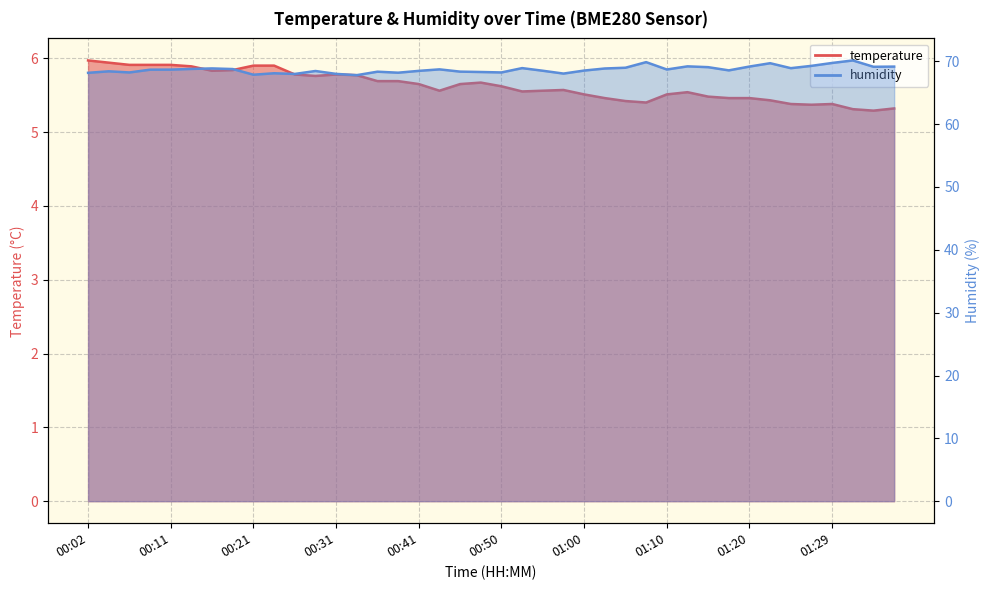

True or false: temperature and humidity intersect in this chart.

False